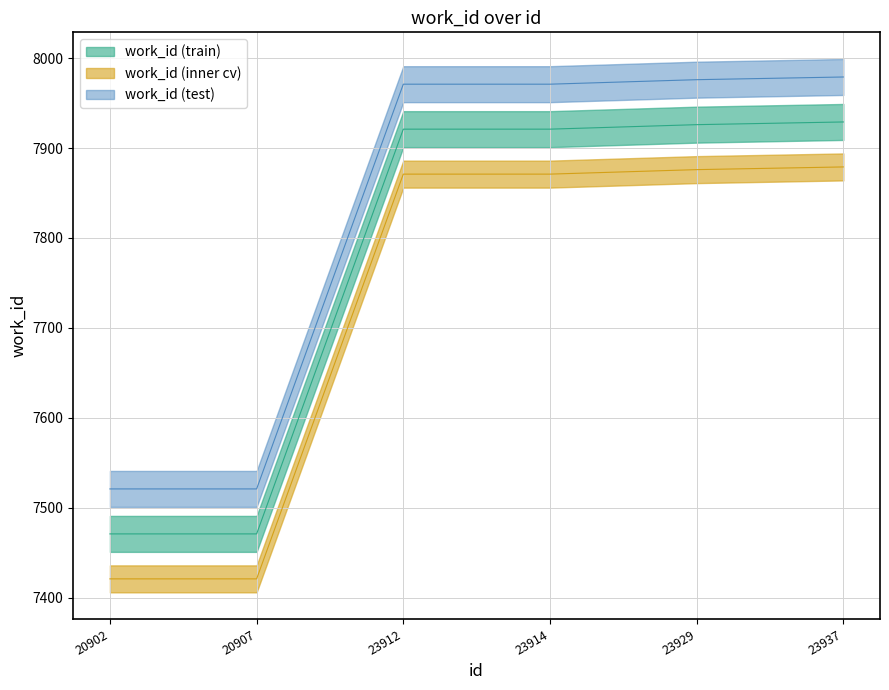

What is the approximate value at 23929?

7926